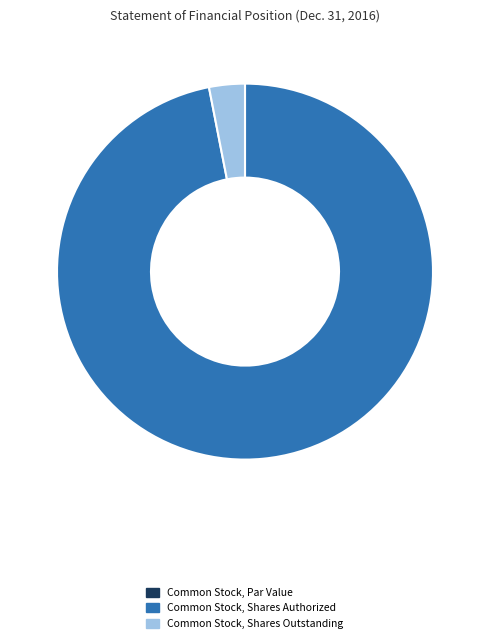

Combined, do Common Stock, Shares Outstanding and Common Stock, Shares Authorized account for over 50%?

Yes